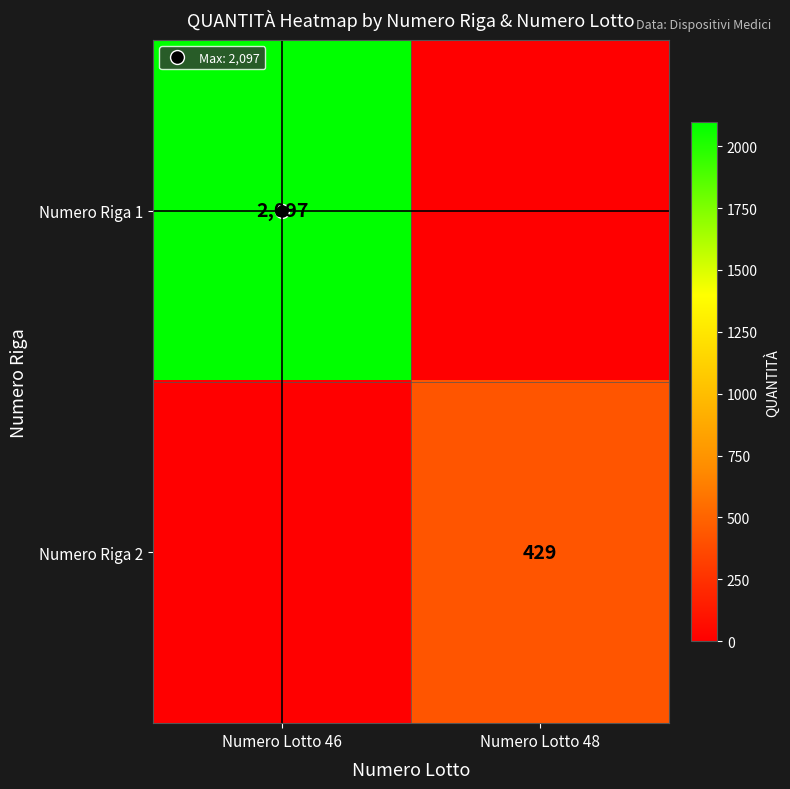

What is the sum of all Numero Riga 1 values?

2097